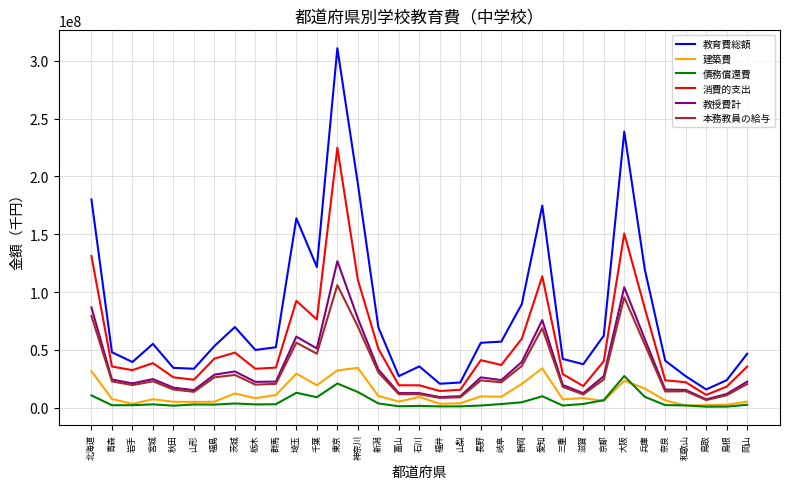

True or false: 本務教員の給与 and 教育費総額 intersect in this chart.

False